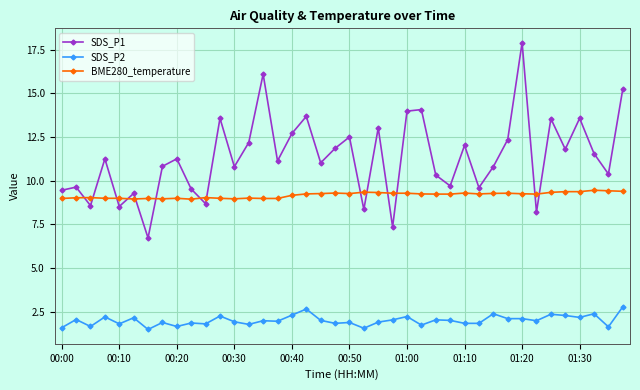

True or false: SDS_P2 and BME280_temperature intersect in this chart.

False